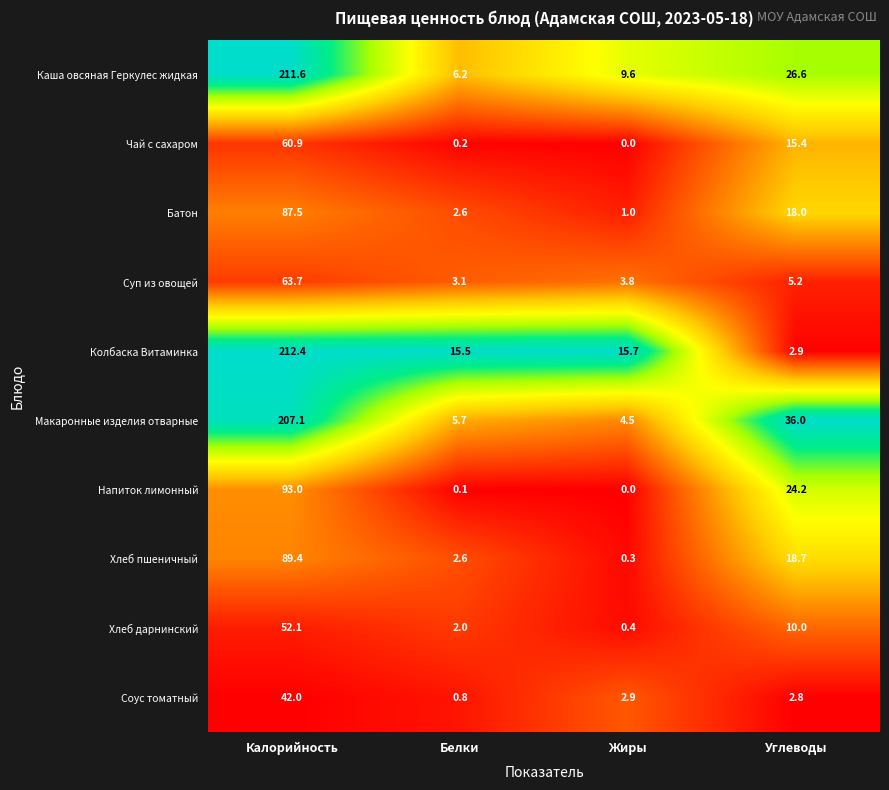

What is the spread (max minus min) of values at Калорийность?

170.4